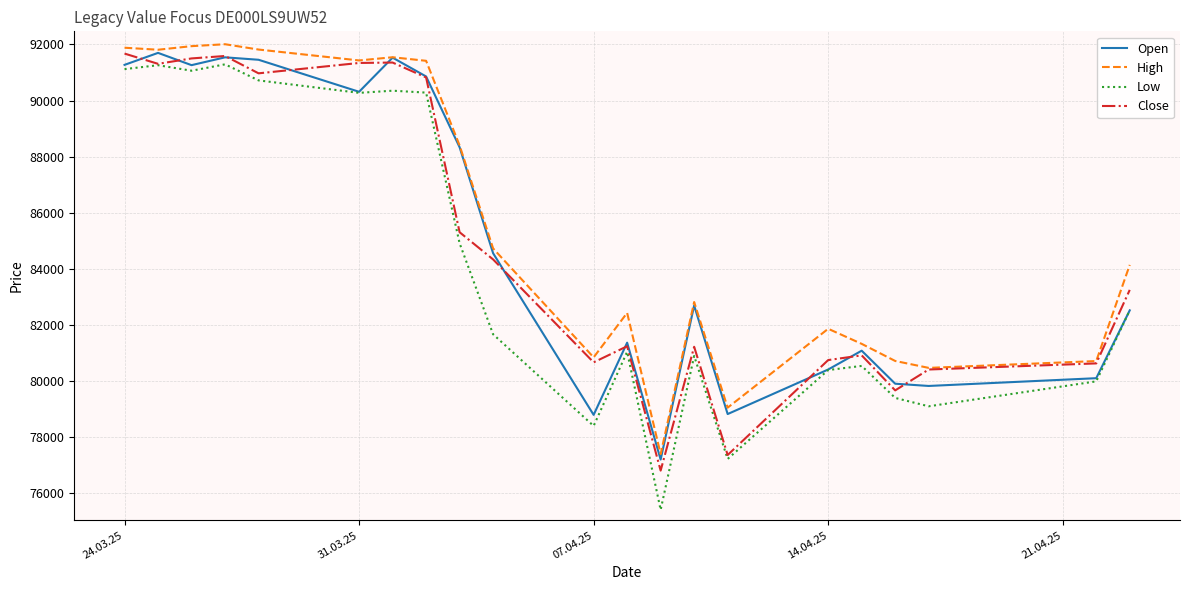

Which series has the largest range (max minus min)?

Low